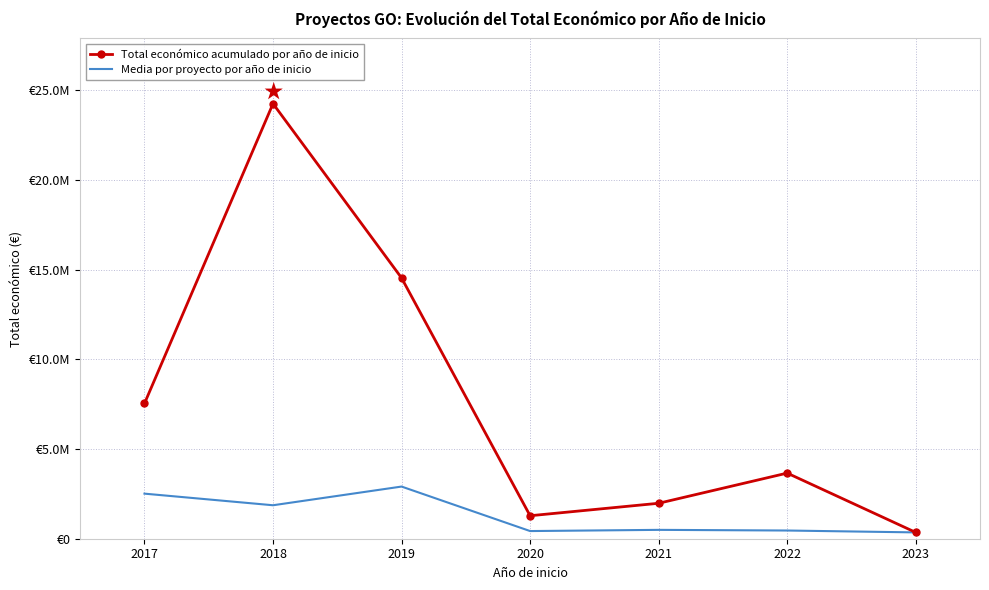

What are all the series names shown in the legend?

Total económico acumulado por año de inicio, Media por proyecto por año de inicio